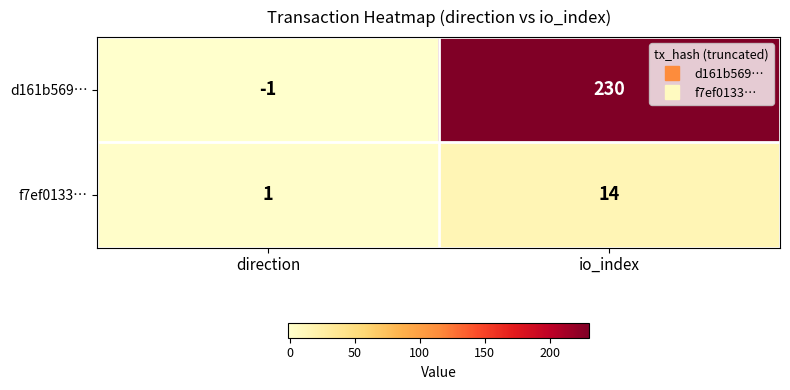

True or false: d161b569… has a value of -1 at direction.

True